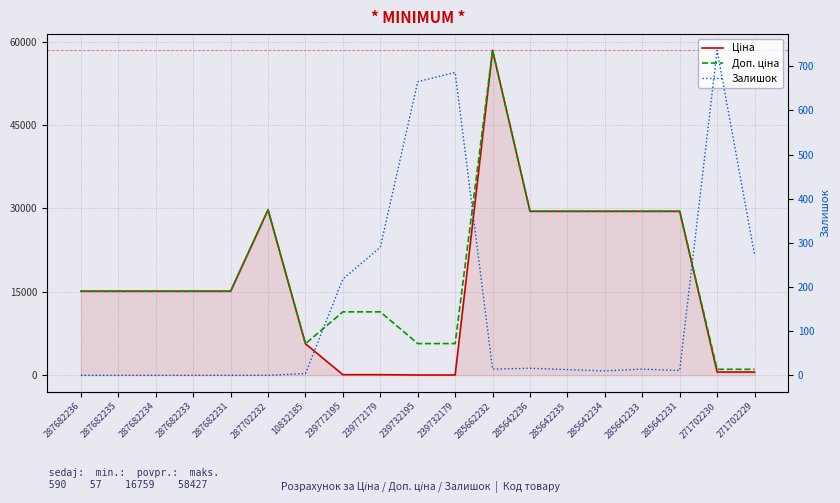

How many data points in Доп. ціна are less than 15120?

7